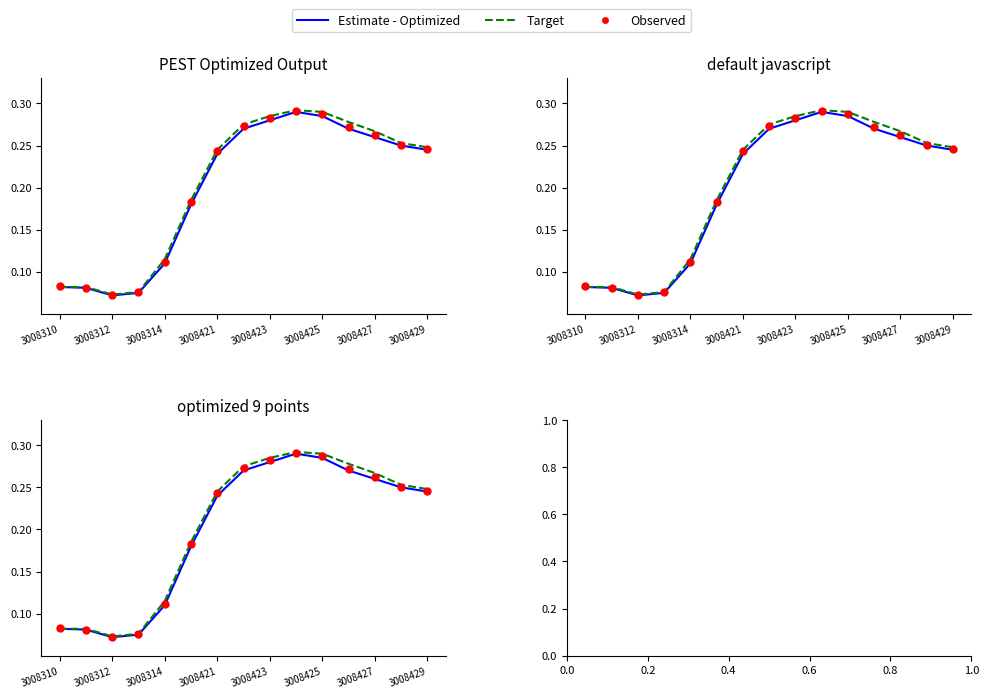

Which series reaches the minimum Y coordinate?

Estimate - Optimized